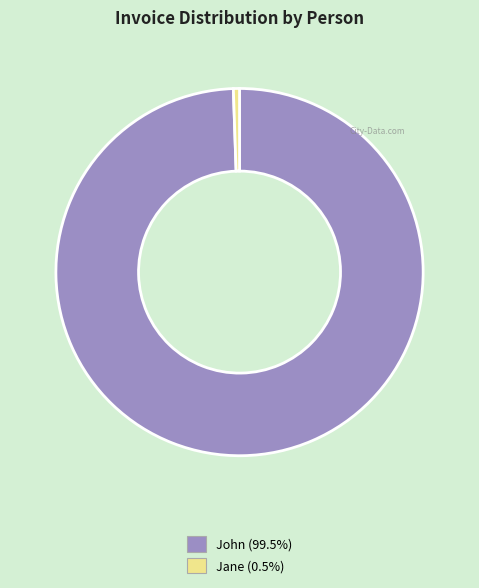

Between Jane and John, which is larger?

John